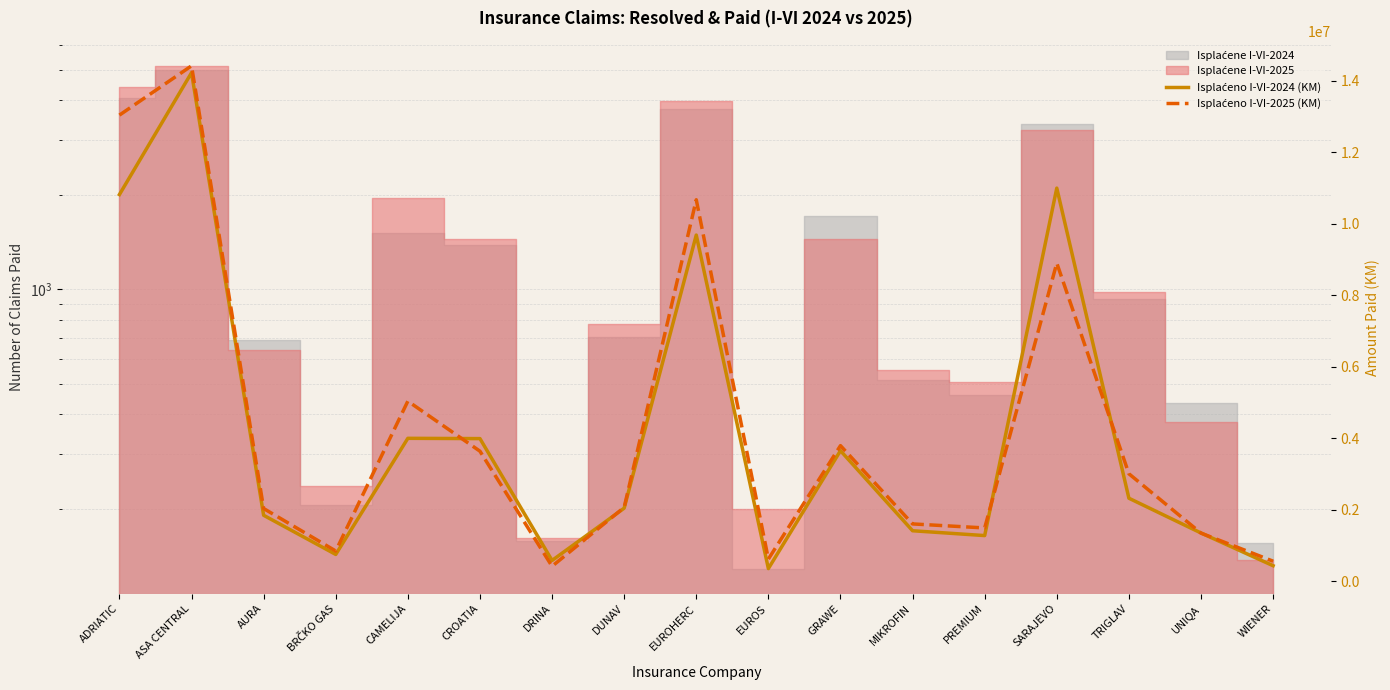

What is the value of the Isplaćeno I-VI-2024 (KM) point at the 4th from the left?

744129